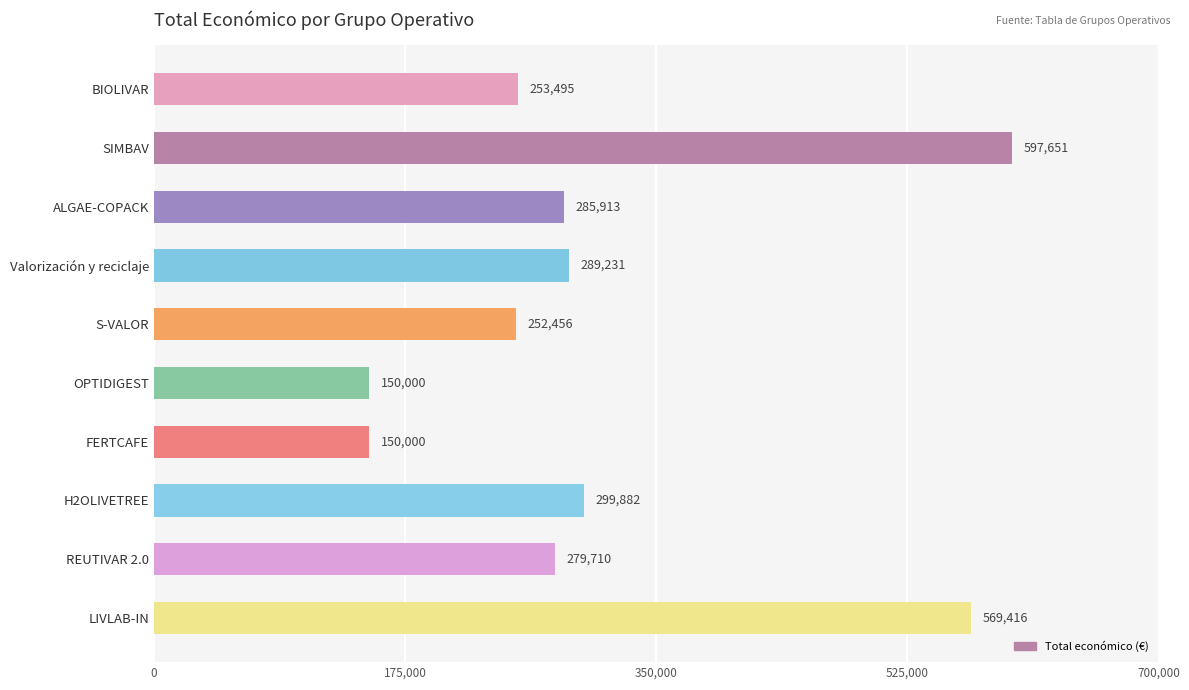

Are the bars grouped side by side (vs. stacked)?

No